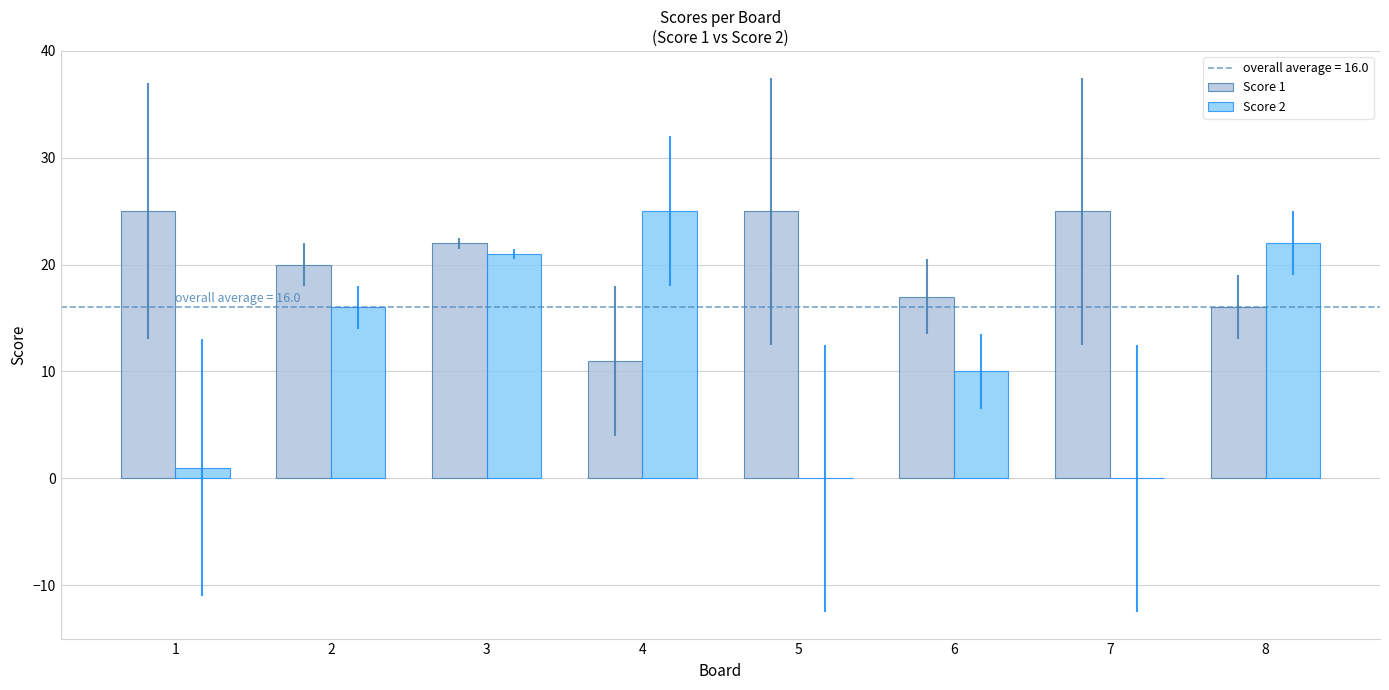

At which label is Score 2 closest to 12?

6